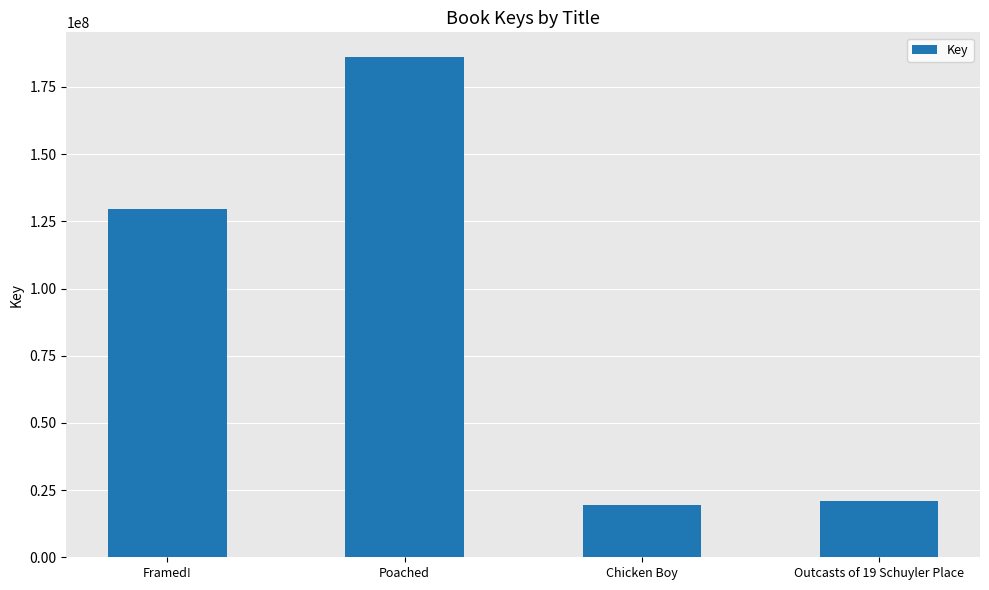

Which category has the highest value across all series?

Poached